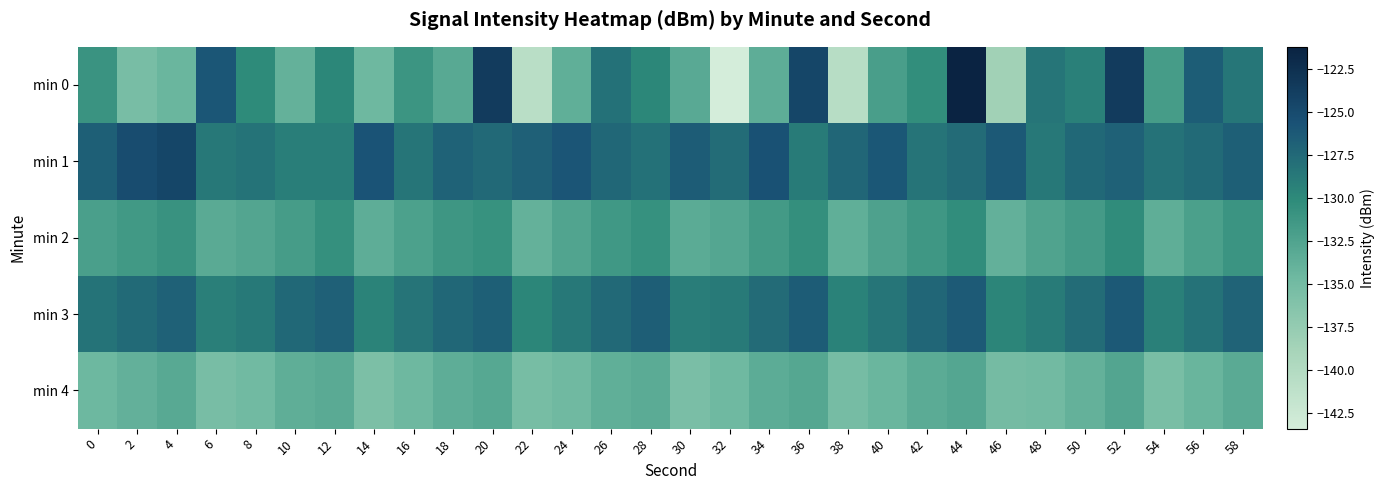

How many distinct data groups are displayed?

5